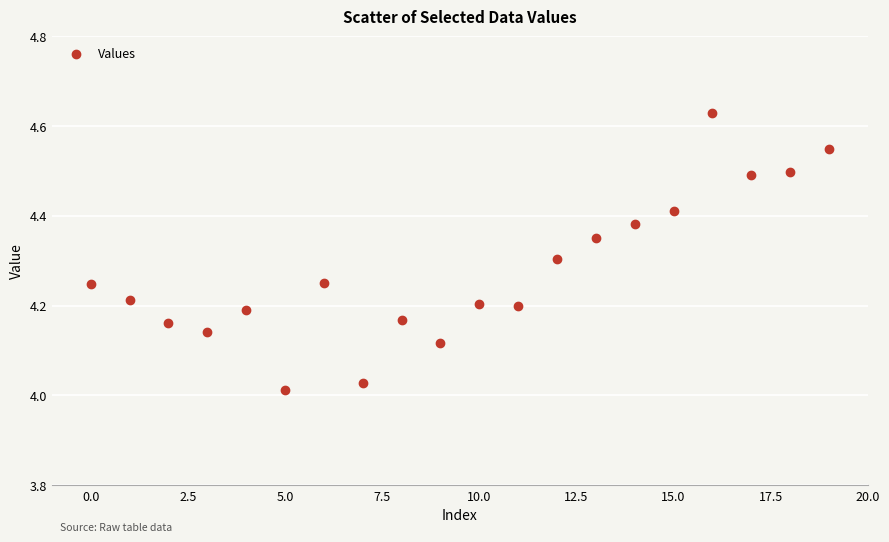

What is the range of Y values (max minus min)?

0.6